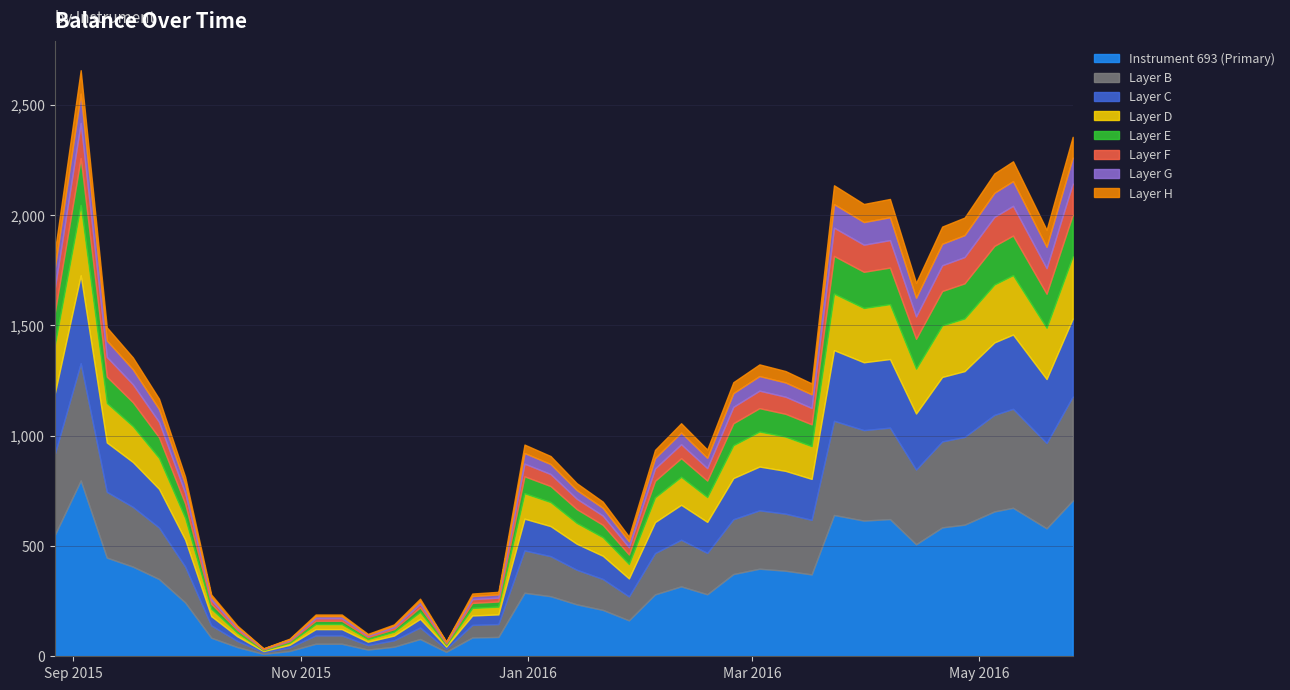

What is the average value?

1097.2